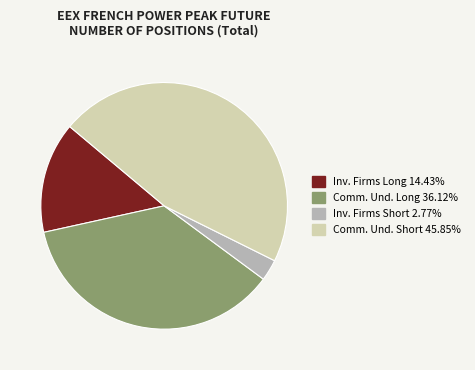

Is there a majority slice in this chart?

No